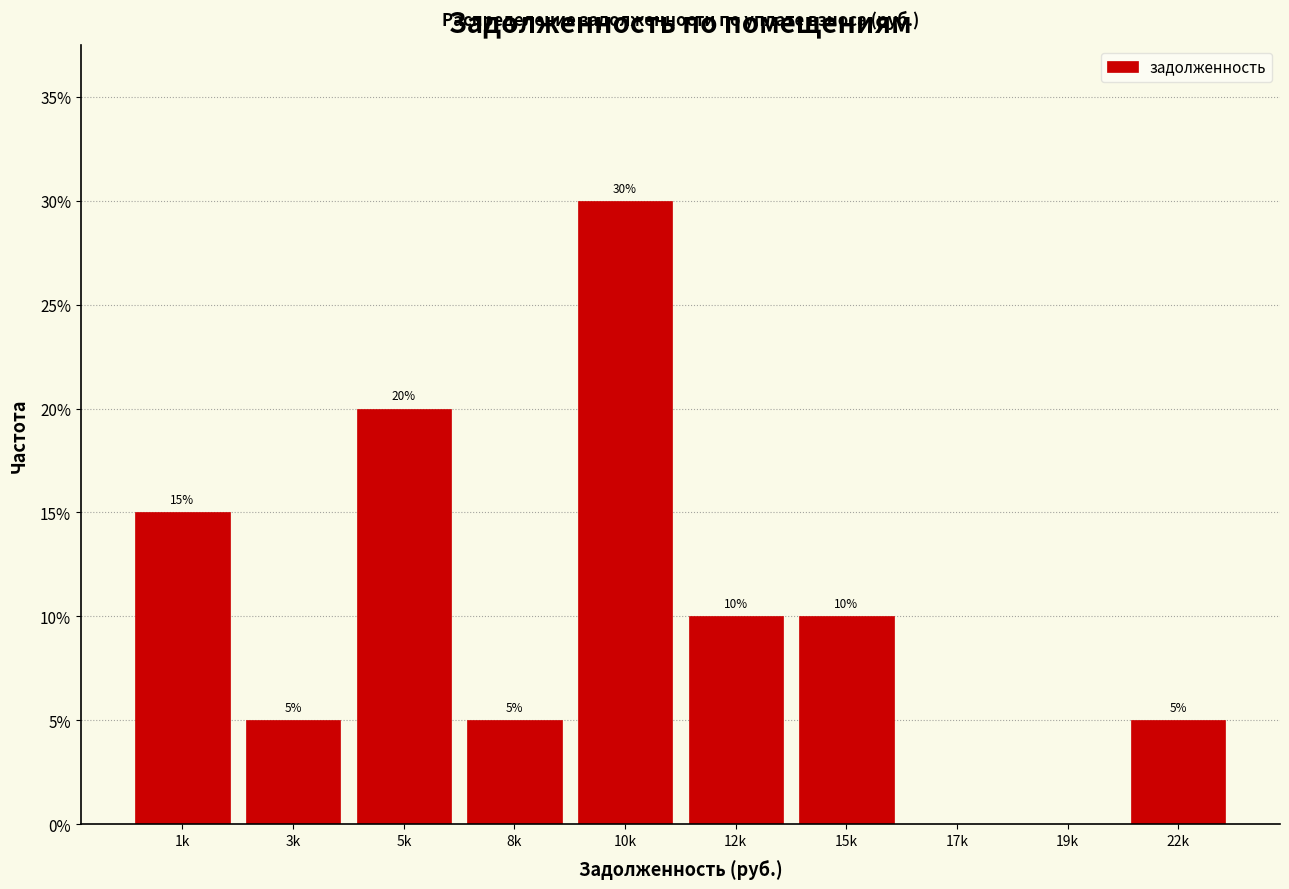

Reading left to right, transcribe all the data shown in this chart.

1k=15	3k=5	5k=20	8k=5	10k=30	12k=10	15k=10	17k=0	19k=0	22k=5